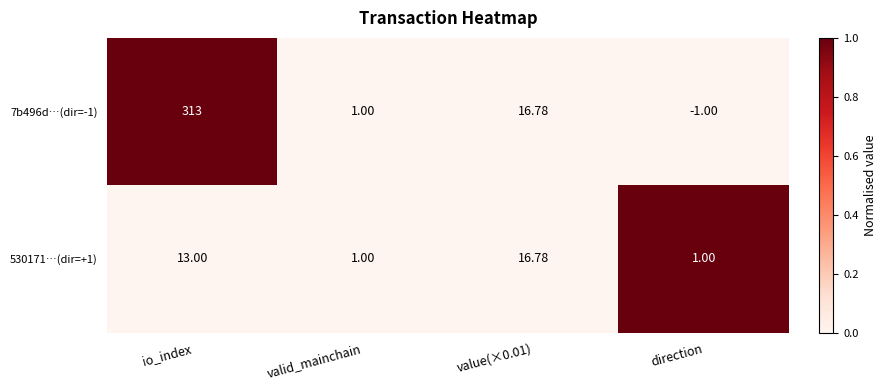

Which category has the lowest value across all series?

direction